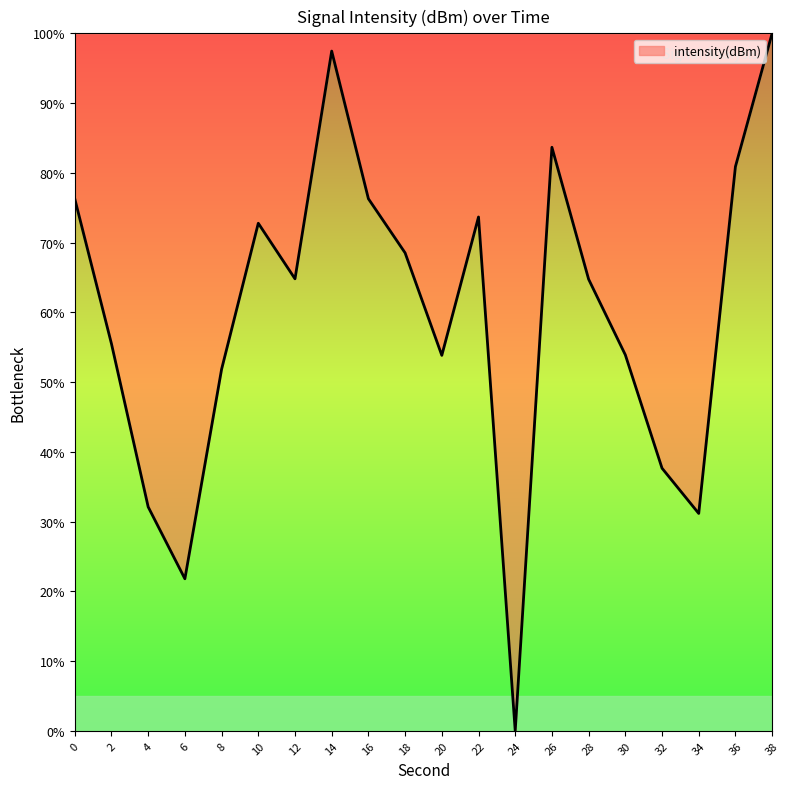

At which category does the data reach its first local peak?

10